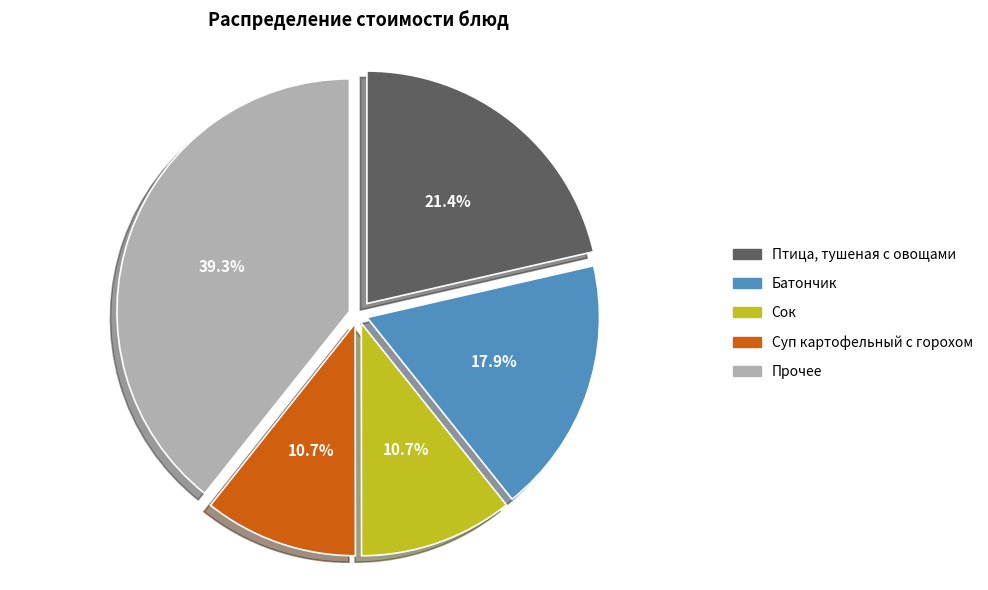

To the nearest percent, what is the average slice percentage?

20%